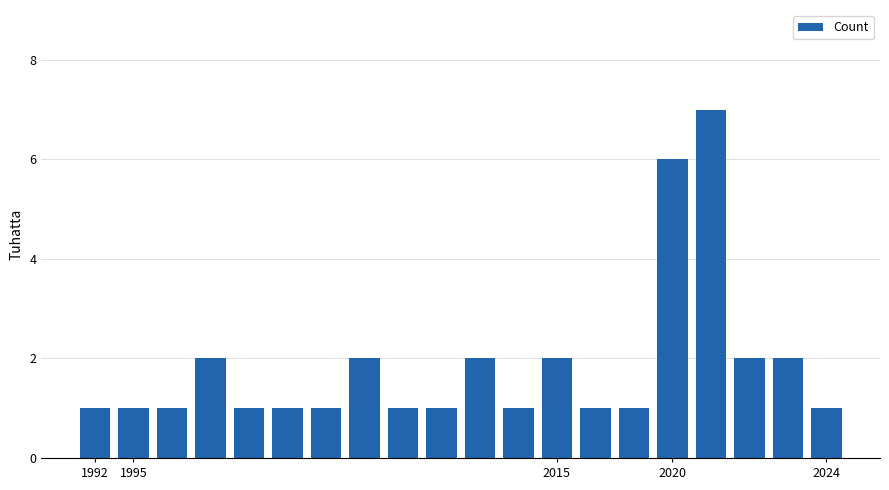

What is the difference between the maximum and minimum values?

6